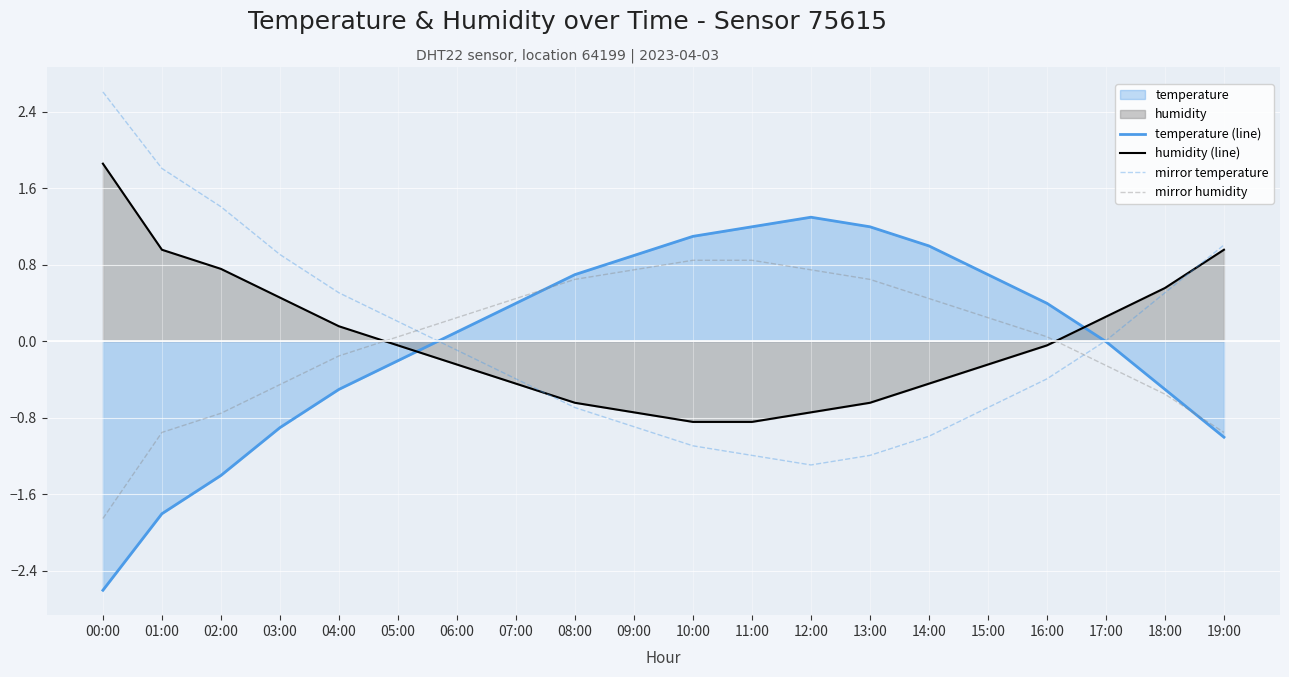

What position from the left is 03:00?

4